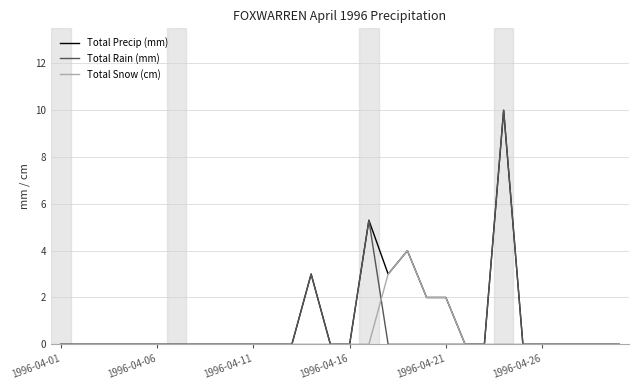

True or false: Total Precip (mm) has more than 0 points higher than both neighbors.

True